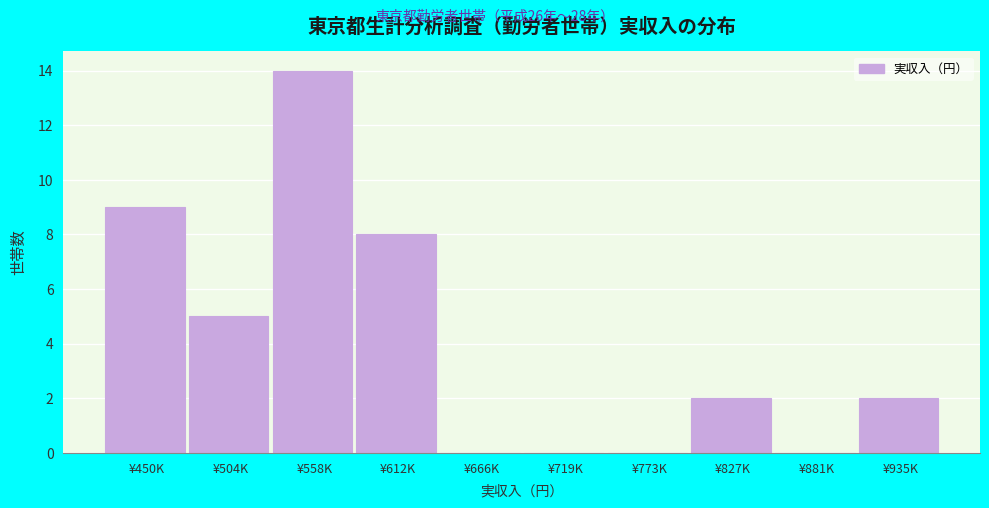

Reading left to right, extract all data points from this chart.

¥450K=9	¥504K=5	¥558K=14	¥612K=8	¥666K=0	¥719K=0	¥773K=0	¥827K=2	¥881K=0	¥935K=2